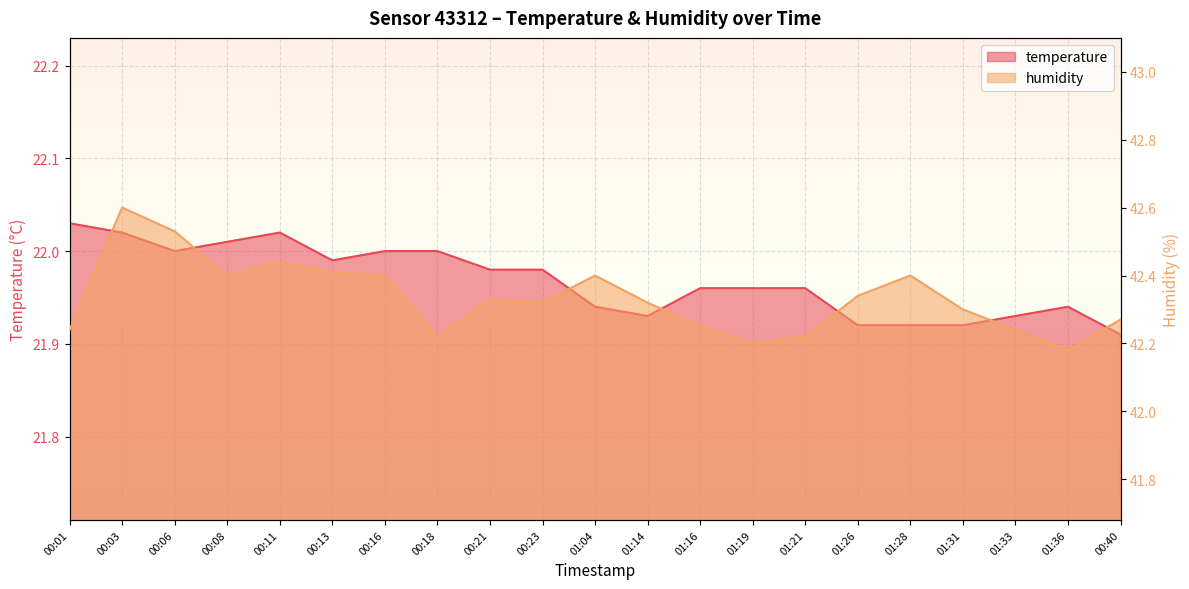

At which category is the sum across all series the highest?

00:03